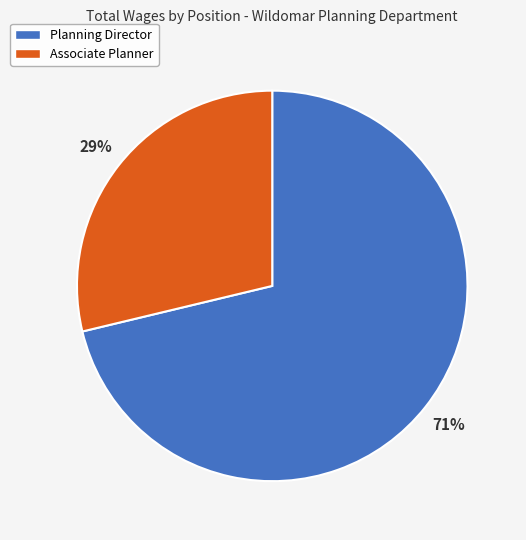

The Associate Planner slice represents 39% of the pie. True or false?

False